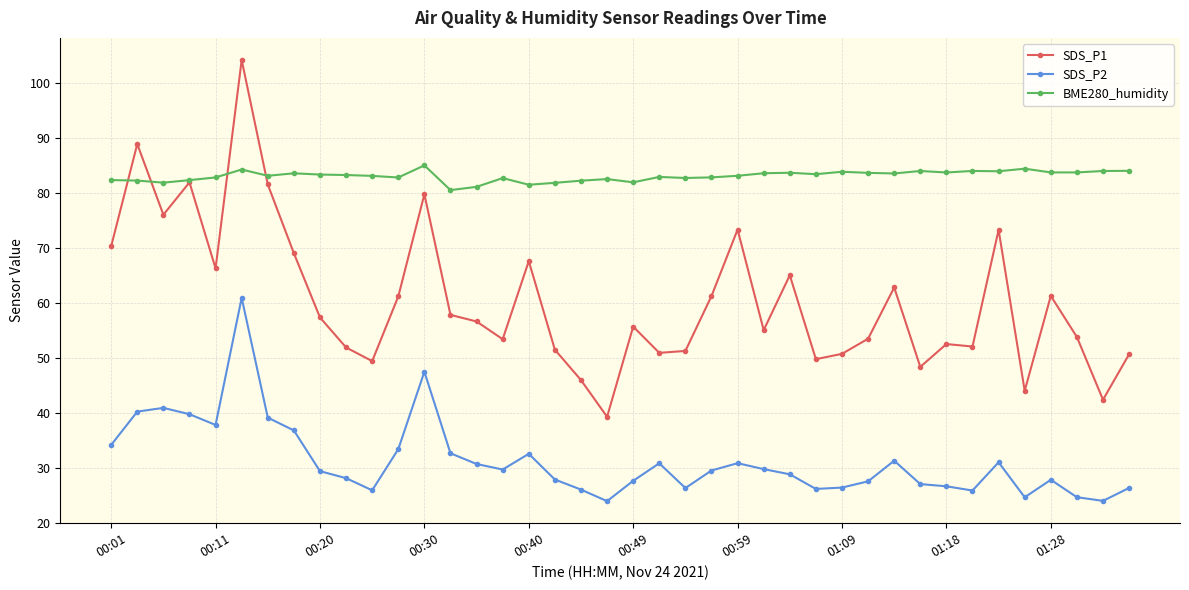

True or false: SDS_P2 and BME280_humidity cross at least once.

False